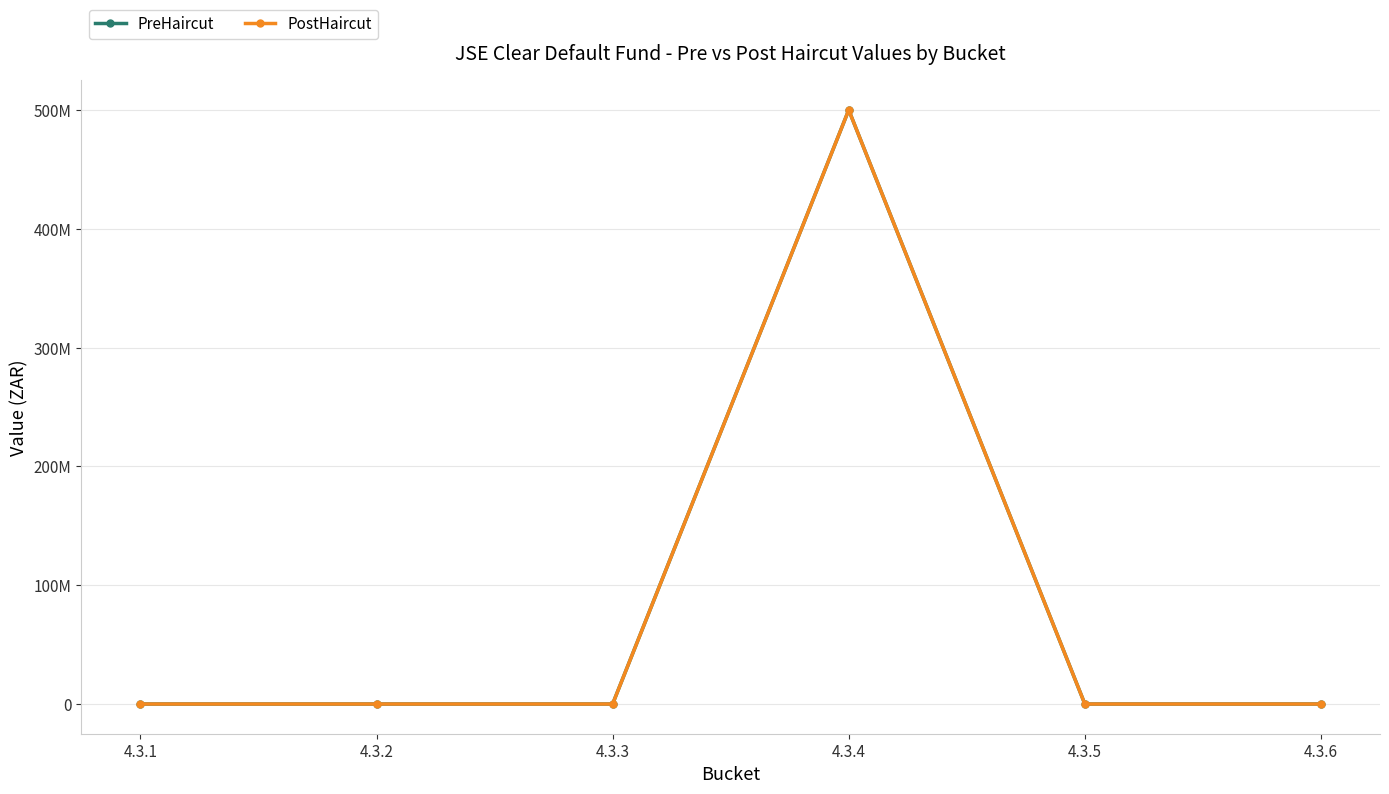

Where is the first local maximum for PostHaircut?

4.3.4